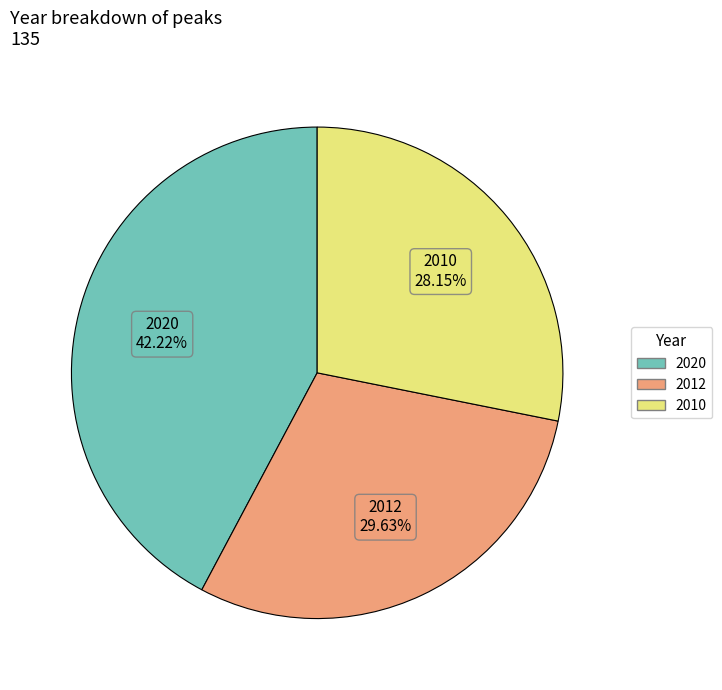

To the nearest percent, what is the combined percentage of 2012 and 2010?

58%